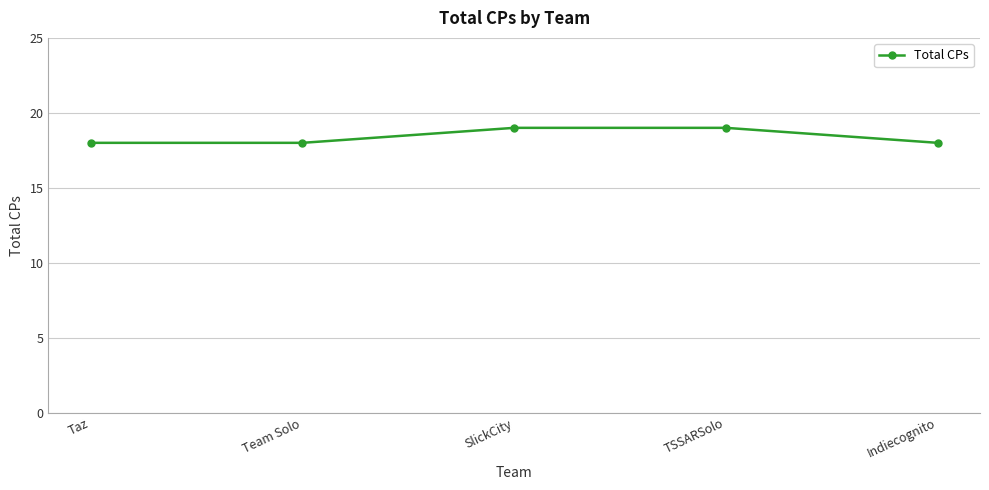

Between SlickCity and Team Solo, which is larger?

SlickCity